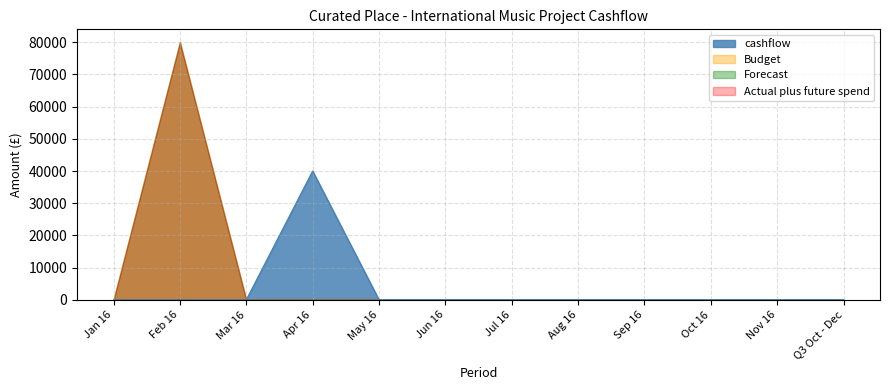

How many values in Actual plus future spend are above zero?

1